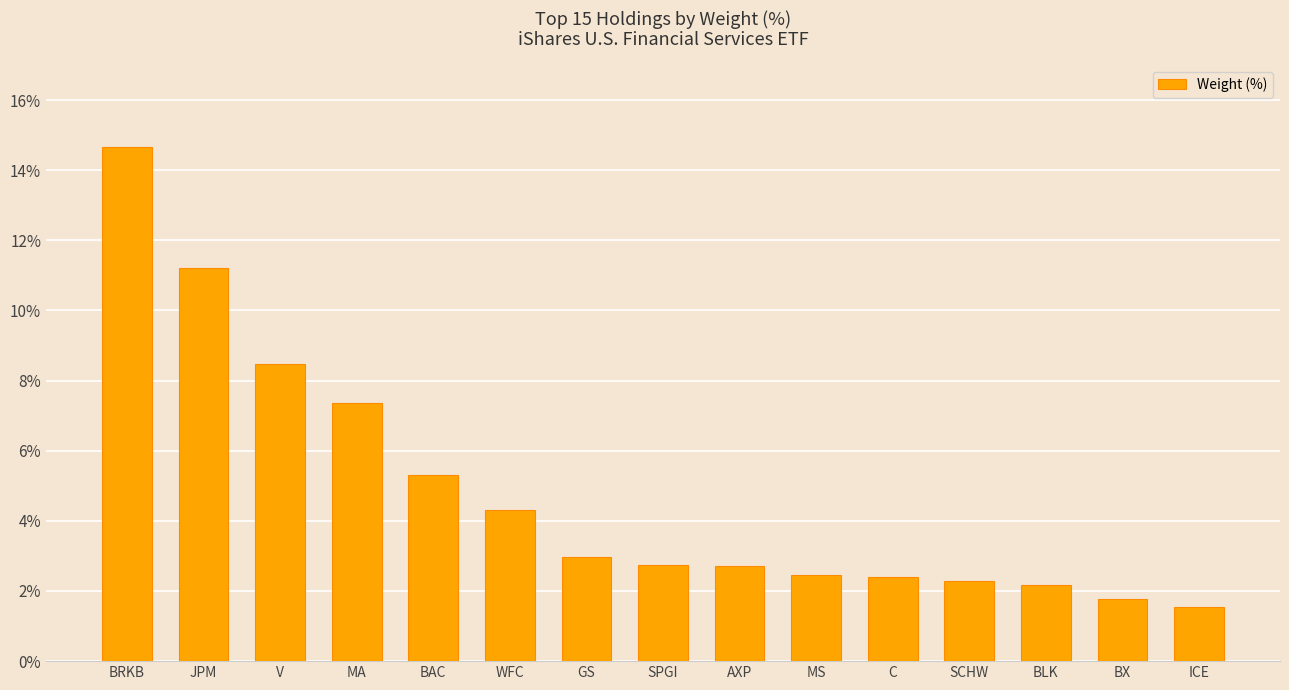

Approximately how many times larger is the value at WFC compared to JPM?

0.4